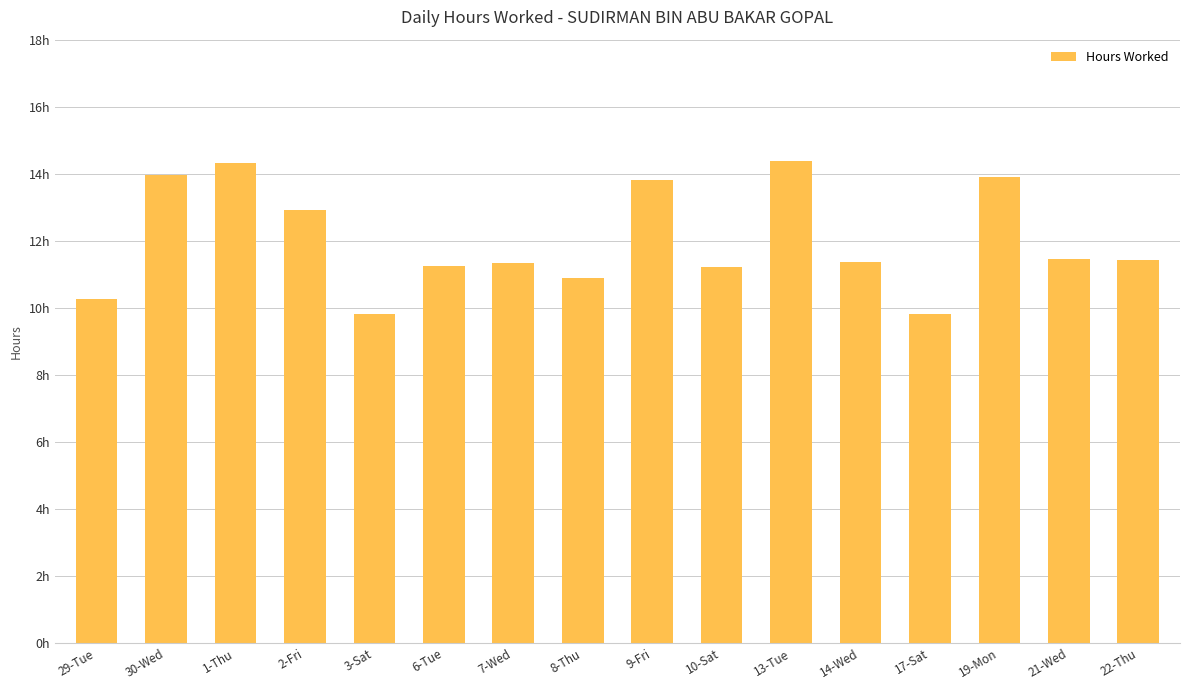

How many data points are less than 11?

4